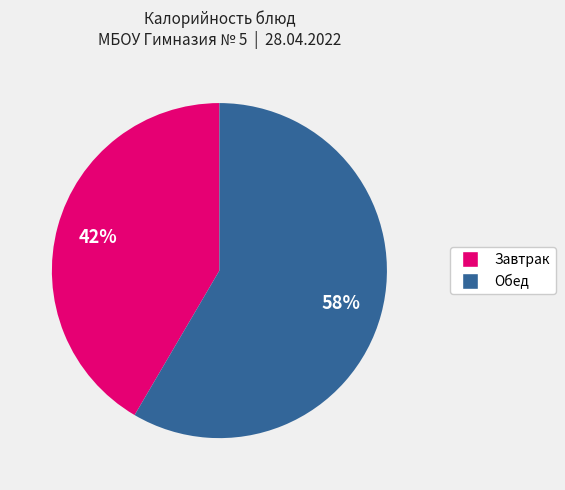

Is there any slice that represents more than half of the pie?

Yes